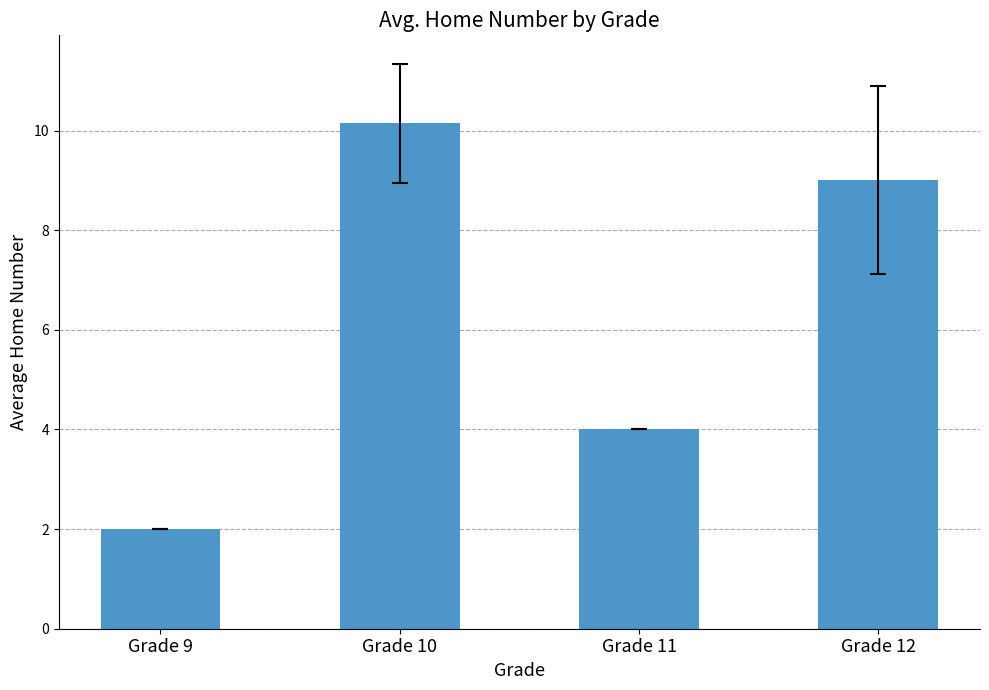

Which category has the highest value across all series?

Grade 10